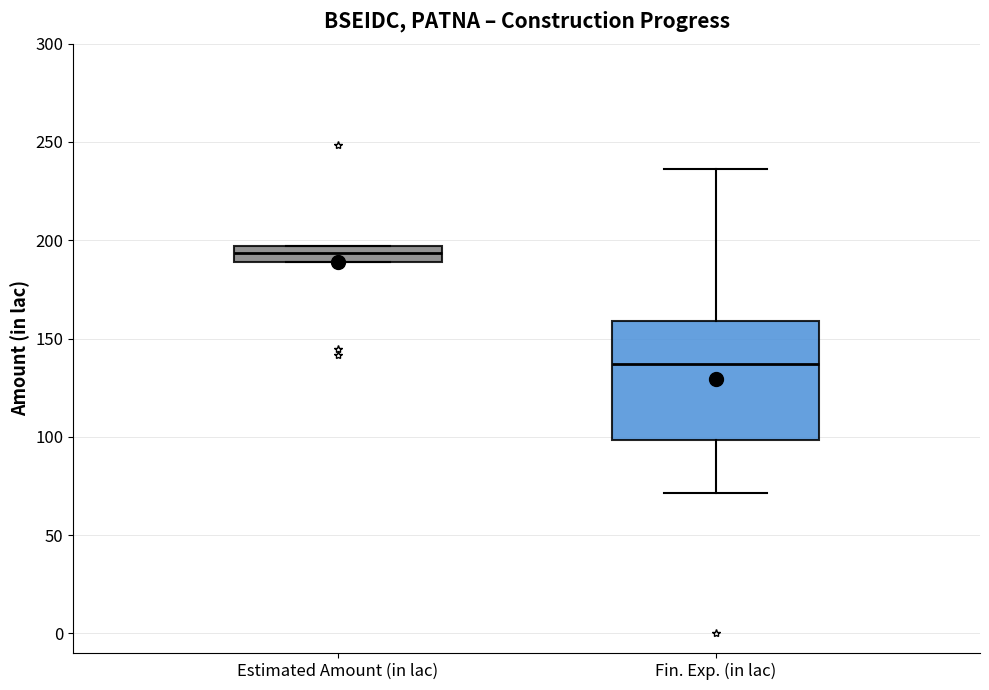

Which box's median line is the lowest?

Fin. Exp. (in lac)